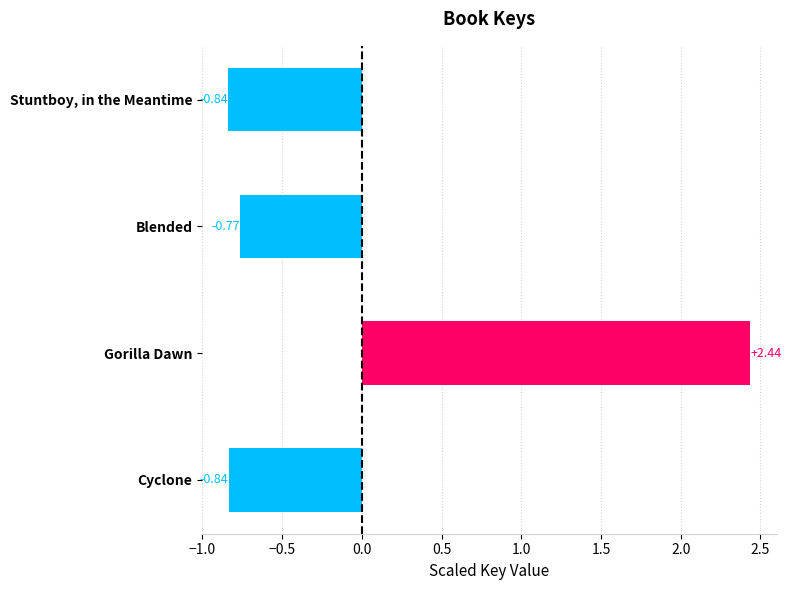

How many bars are there in total?

4